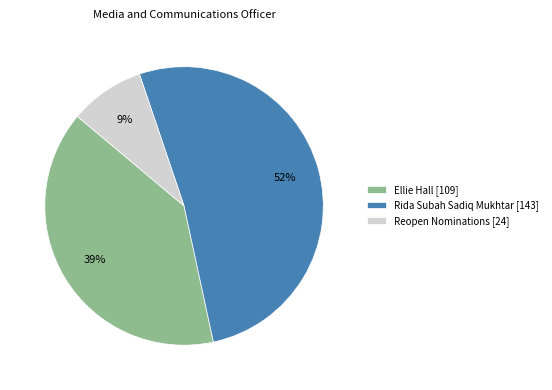

True or false: Rida Subah Sadiq Mukhtar accounts for 52% of the total.

True